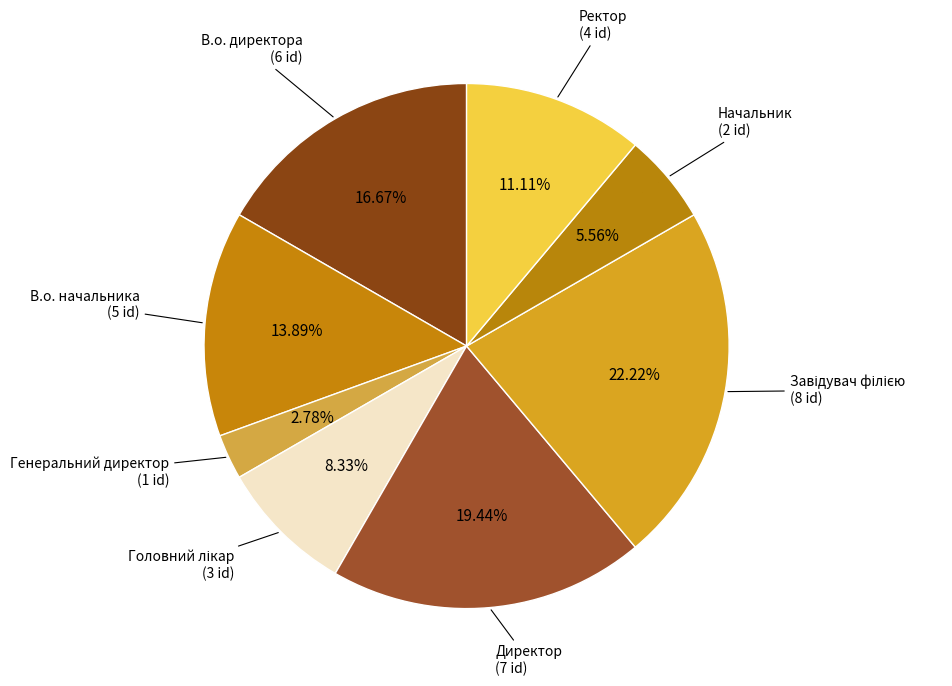

Rank the categories by value from highest to lowest.

Завідувач філією, Директор, В.о. директора, В.о. начальника, Ректор, Головний лікар, Начальник, Генеральний директор